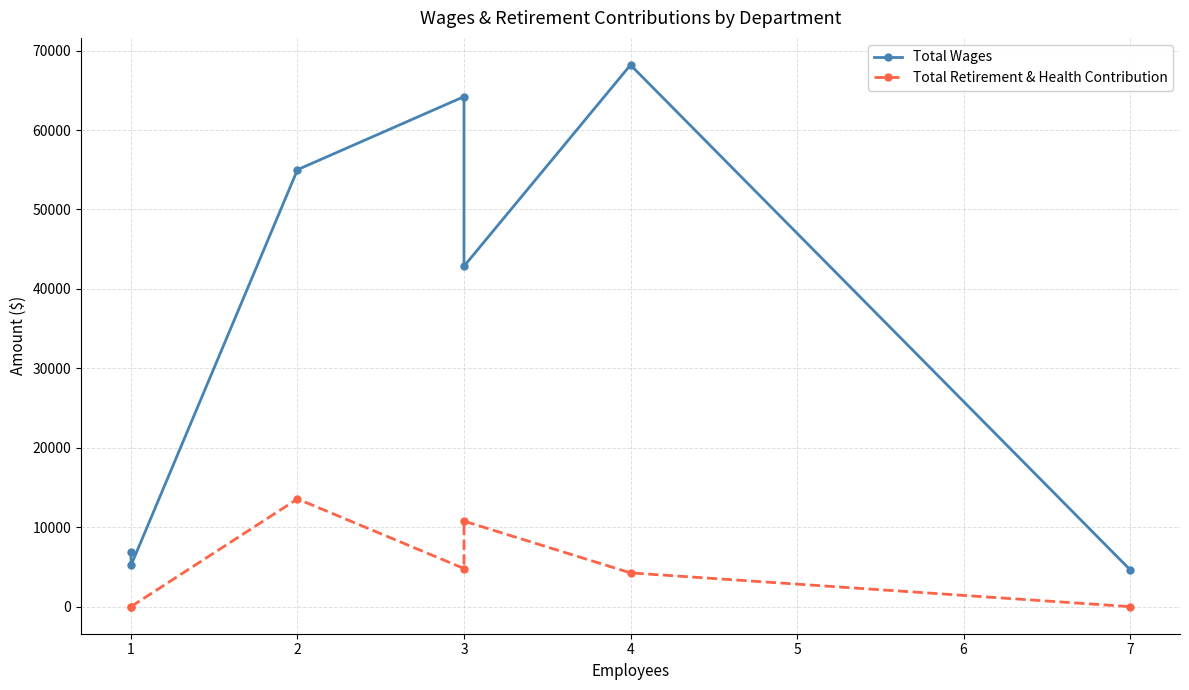

The Total Retirement & Health Contribution series shows -9189 at 1. True or false?

False